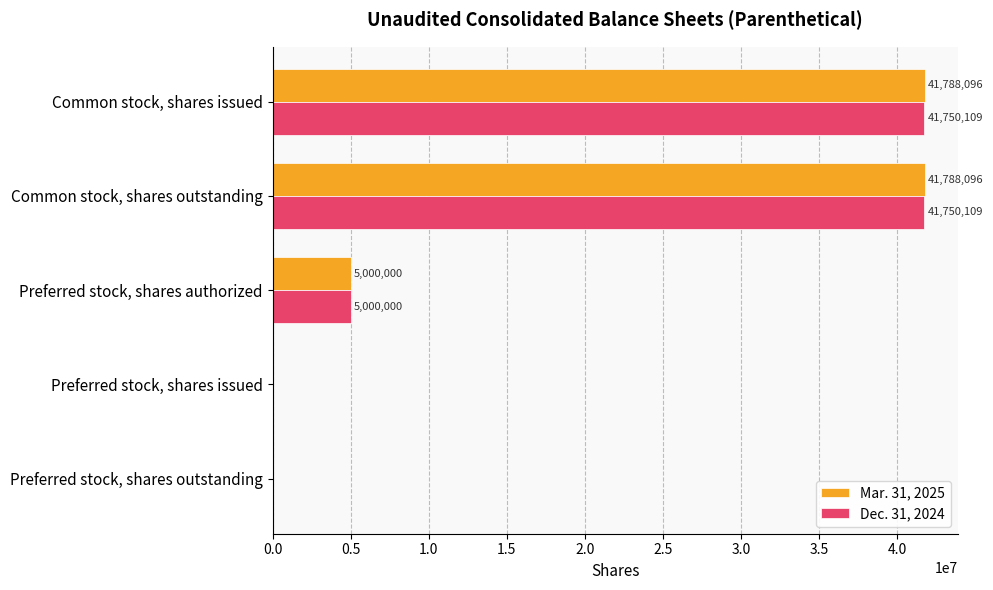

What is the sum of all Mar. 31, 2025 values?

88576192